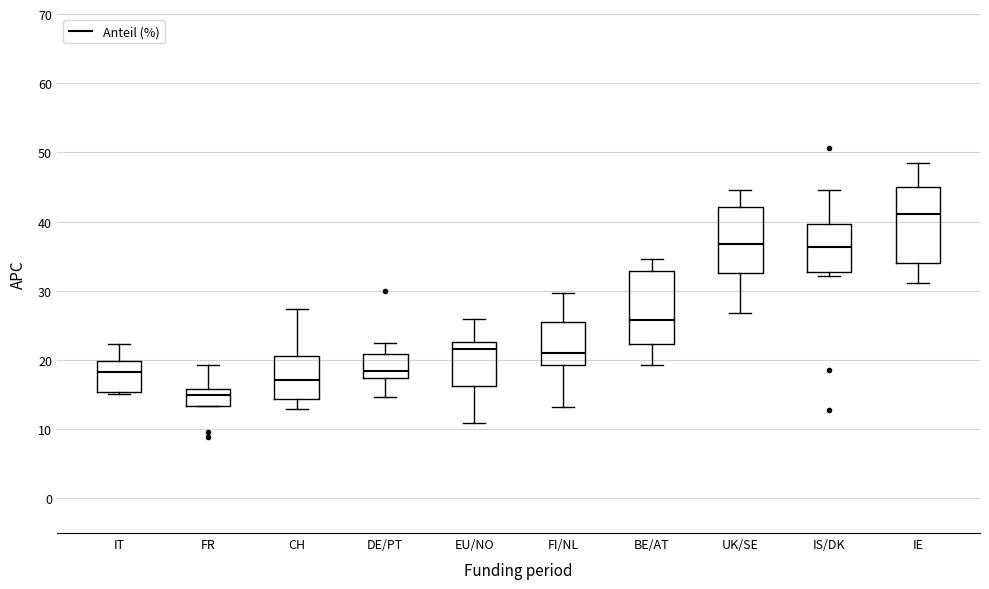

Which box's median line is the lowest?

FR